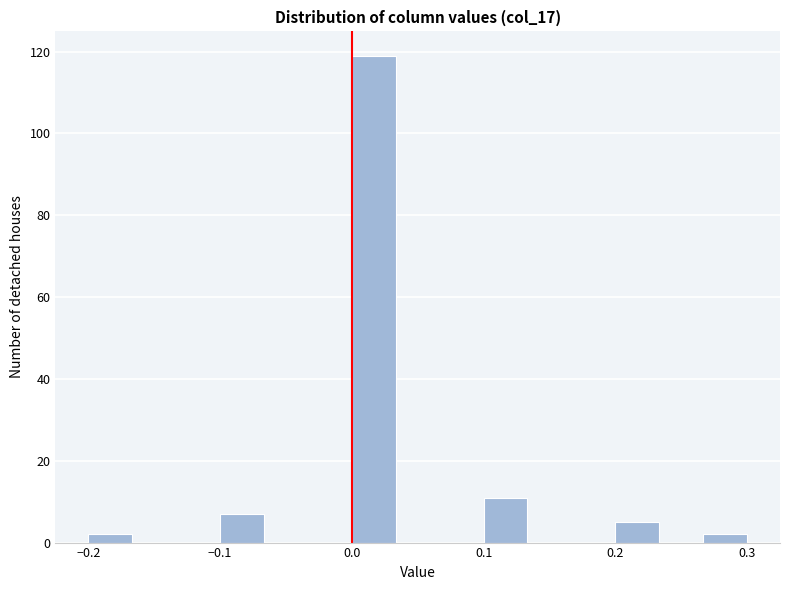

Around what value on the x-axis is the tallest bar? Give the approximate position of its centre, as read against the axis.

0.02